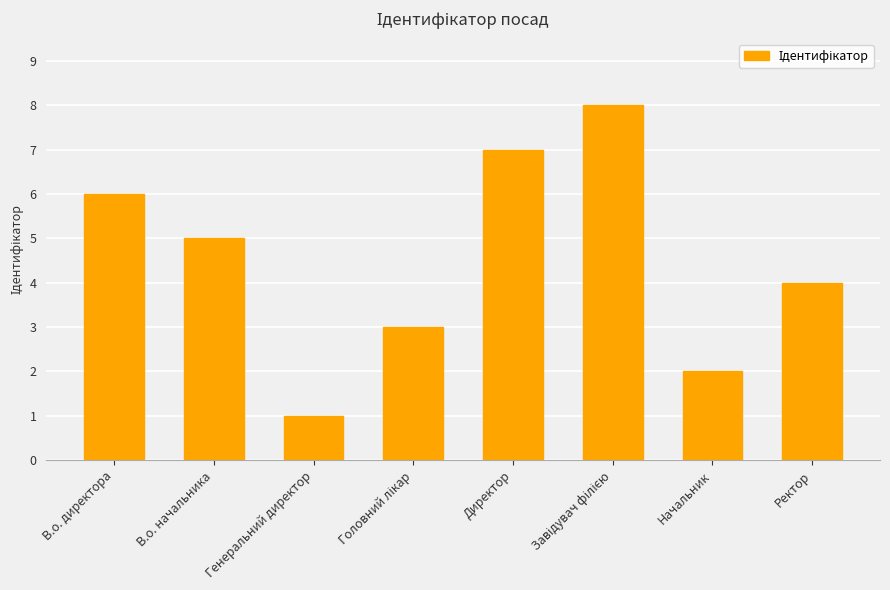

Where does the data first go above 5?

В.о. директора